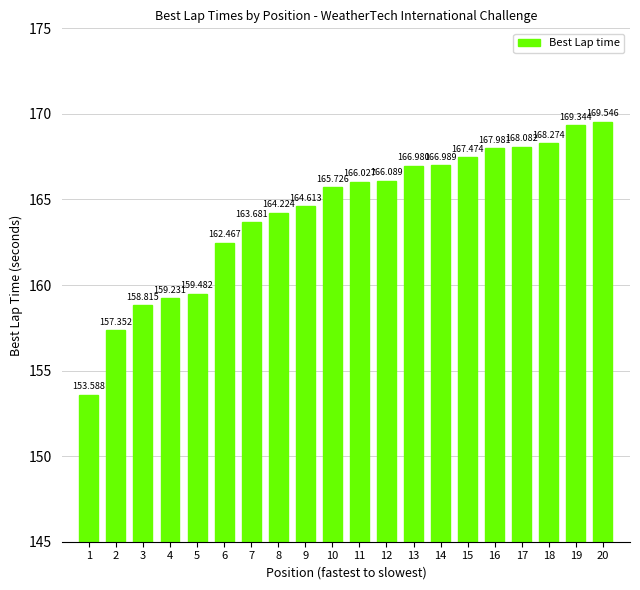

The value at 12 is 166.1. True or false?

True